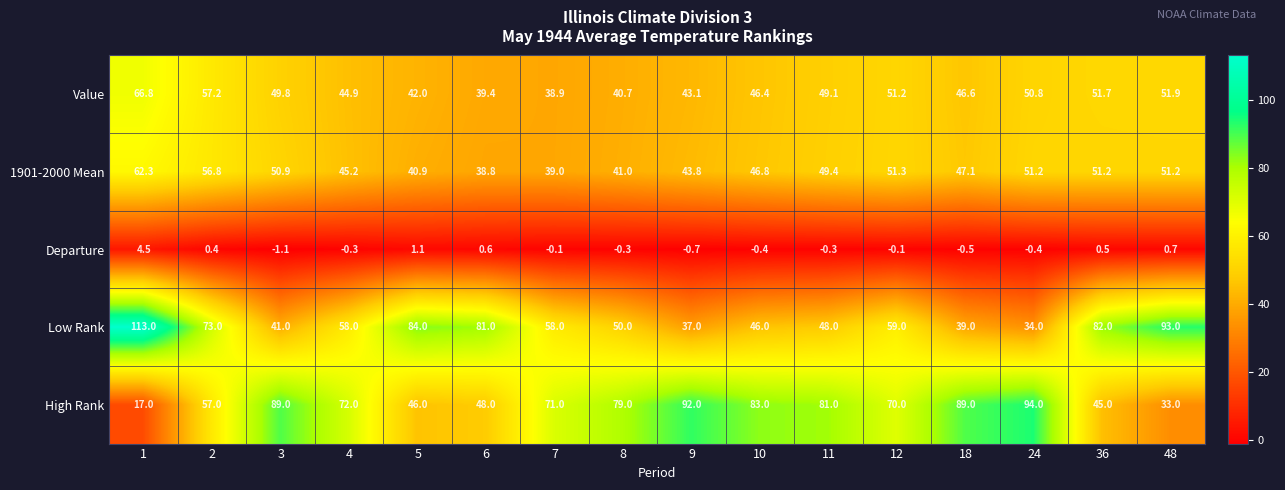

At 10, list the series in order from smallest to largest.

Departure, Low Rank, Value, 1901-2000 Mean, High Rank